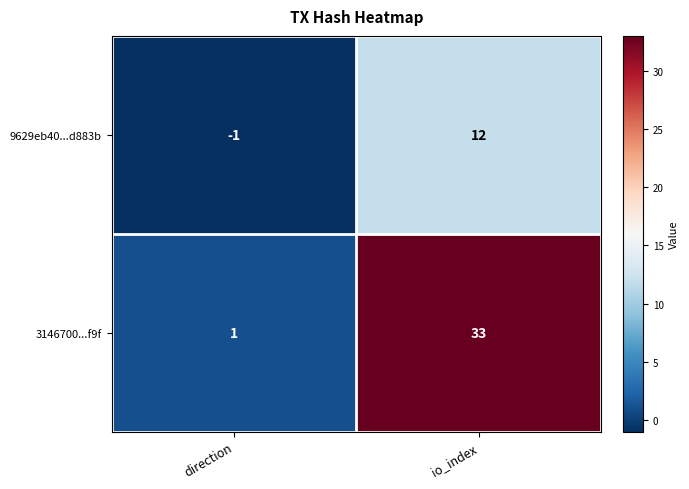

List the series in order of their peak value, highest first.

3146700...f9f, 9629eb40...d883b